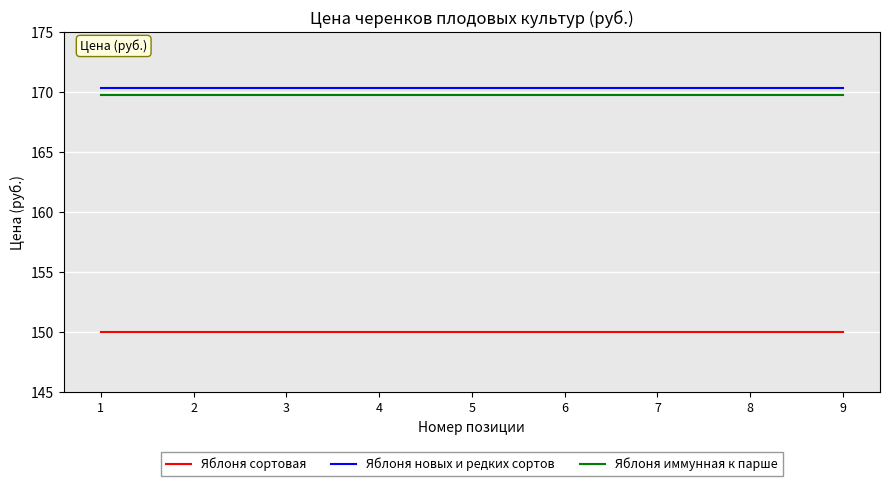

What is the spread (max minus min) of values at 1?

20.3